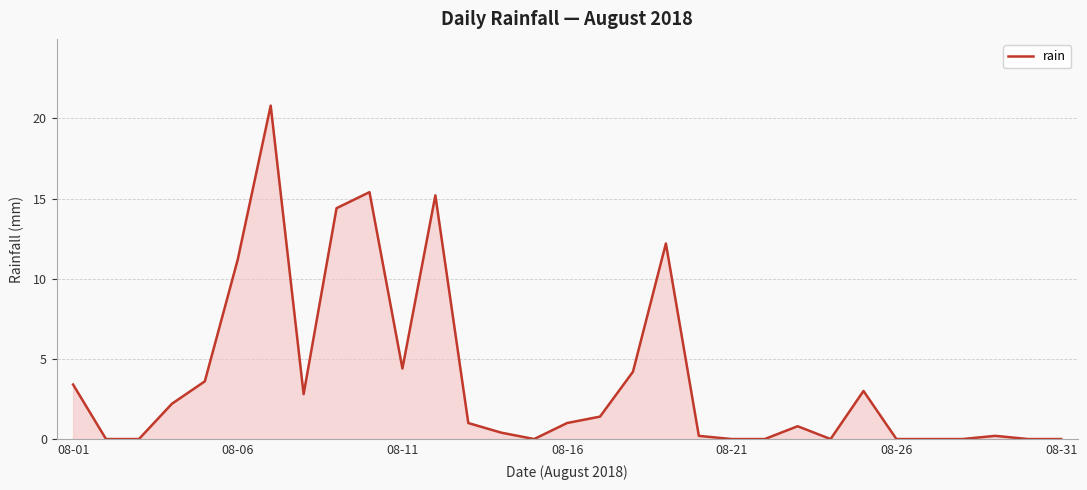

What is the difference between the maximum and minimum values?

20.8